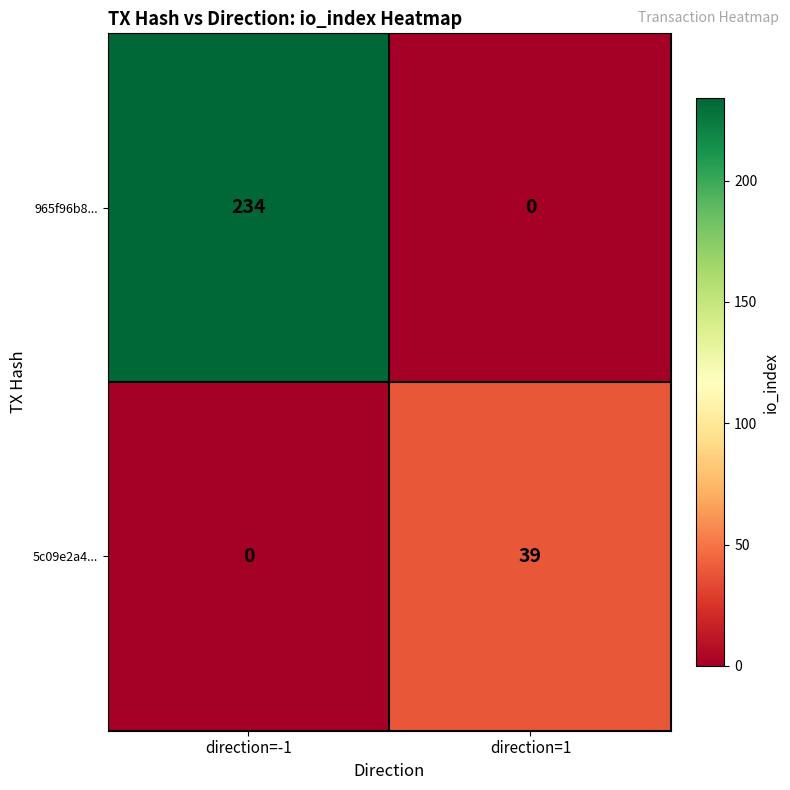

Which series has the largest total across all categories?

965f96b8...